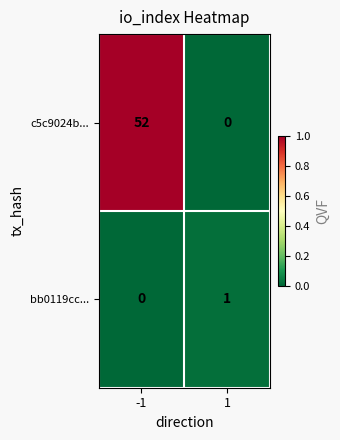

Count the number of data series in this chart.

2